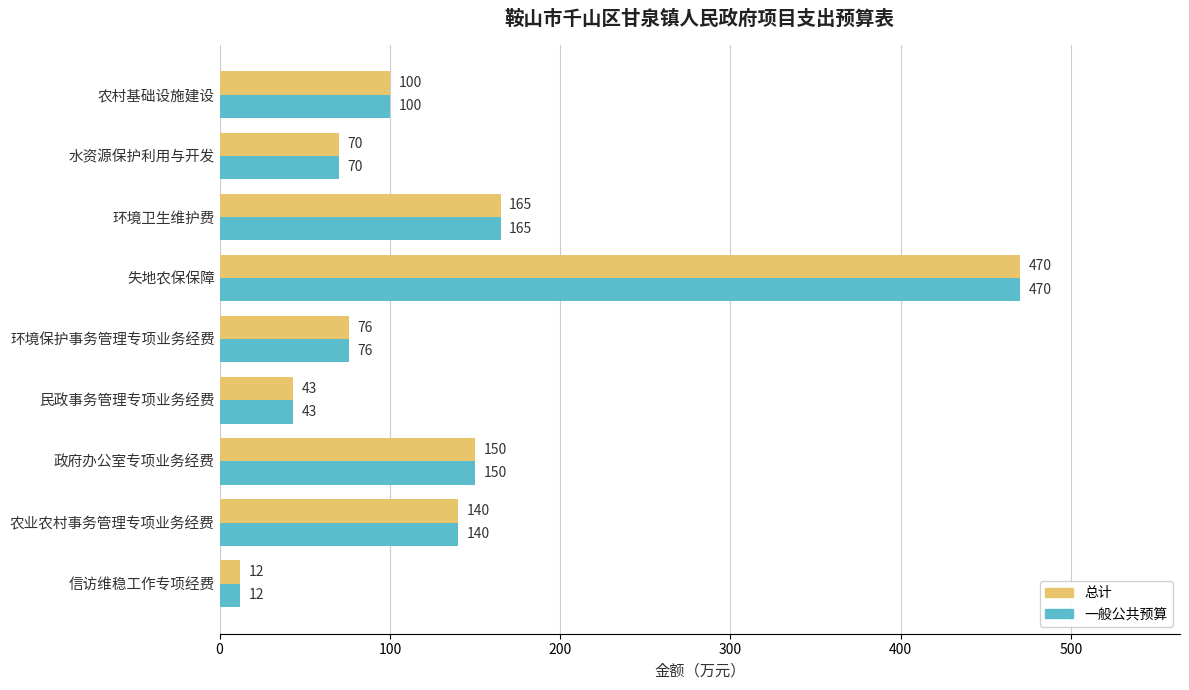

What is the sum of the 总计 values at 失地农保保障 and 农村基础设施建设?

570